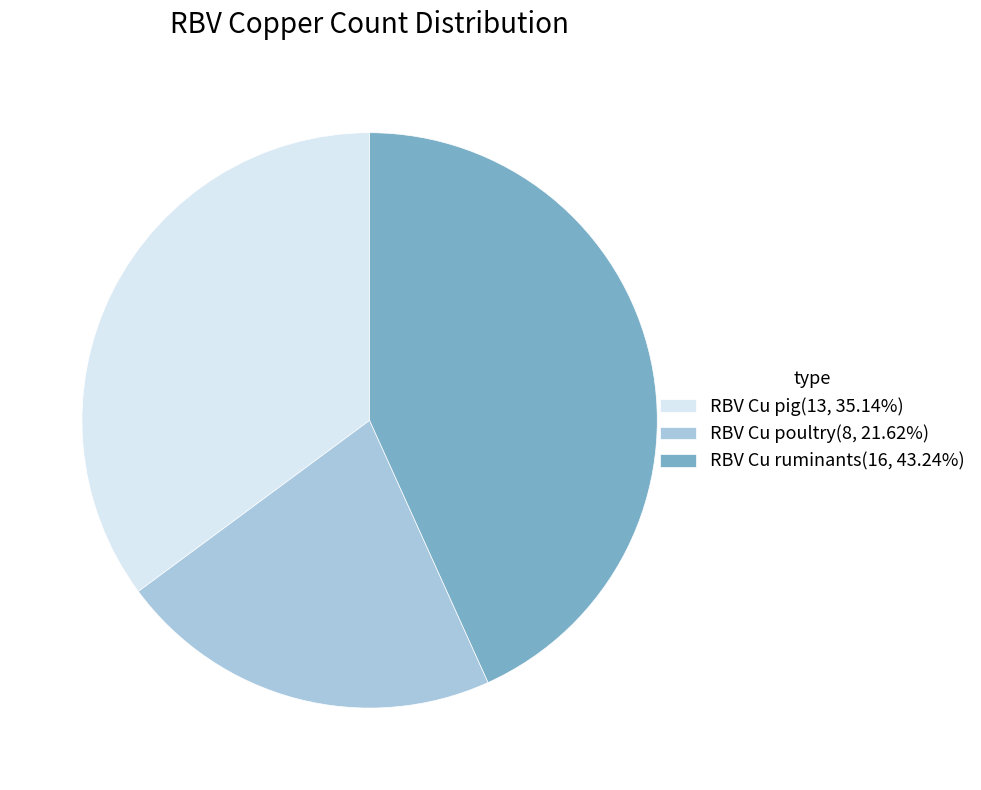

Combined, do RBV Cu poultry(8, 21.62%) and RBV Cu pig(13, 35.14%) account for over 50%?

Yes